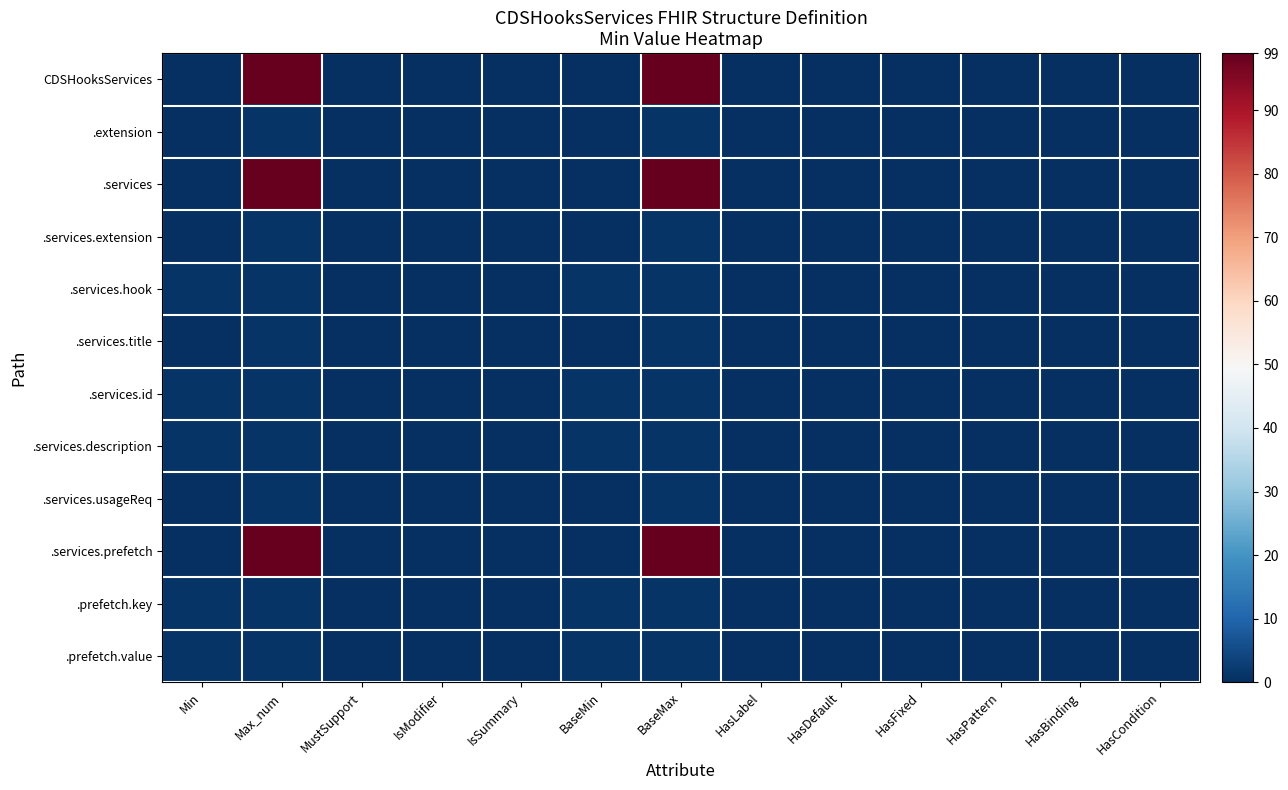

Which category has the lowest value across all series?

Min